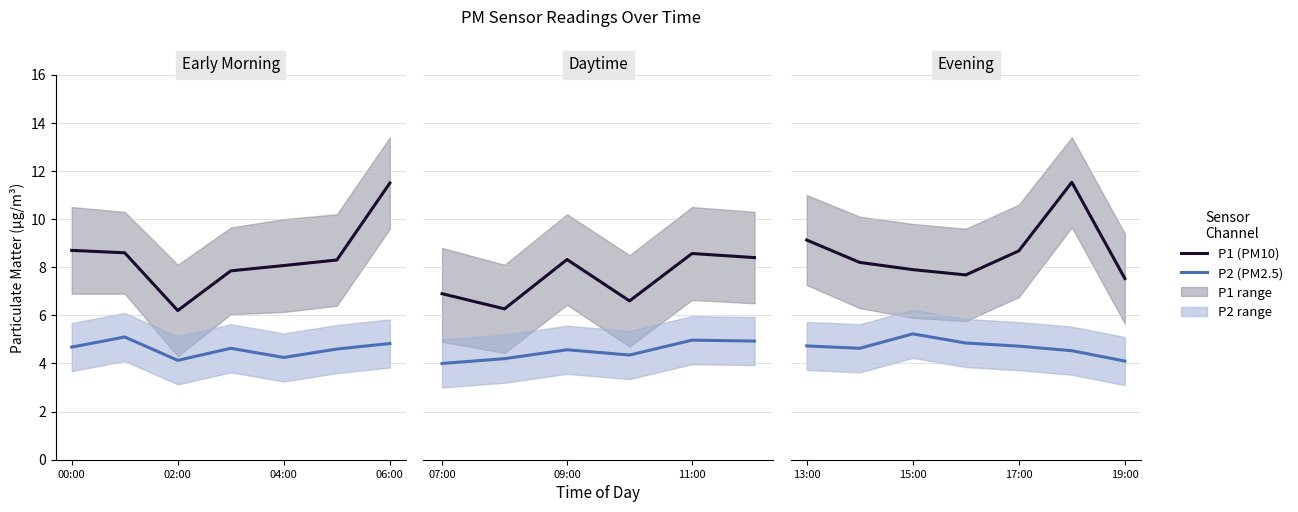

Which series has the widest spread of values?

P1 (PM10)